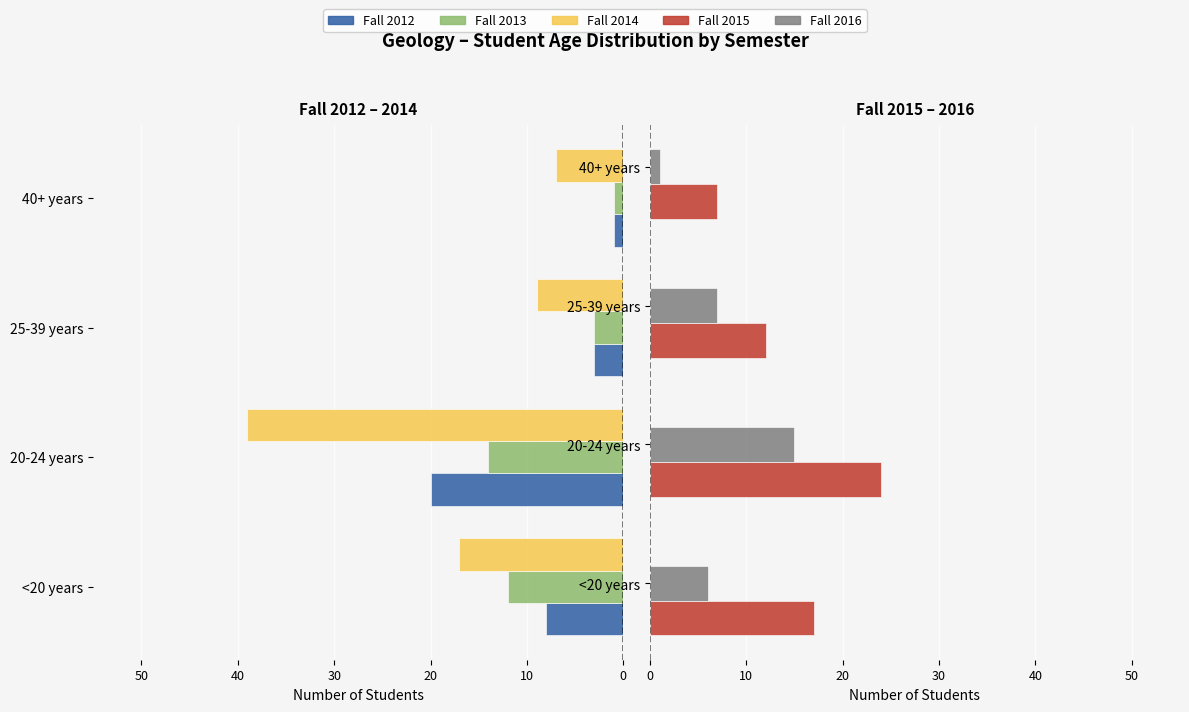

What is the difference between the maximum and minimum values in the Fall 2016 series?

14